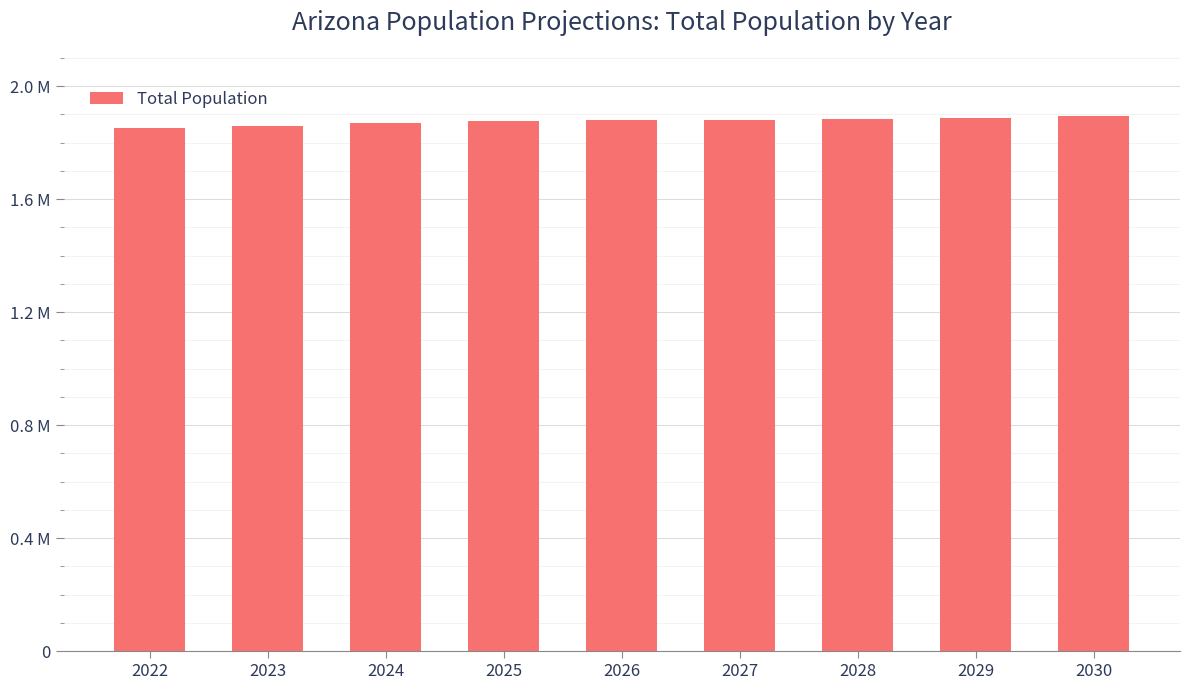

At which label does the data first exceed 1879775?

2026